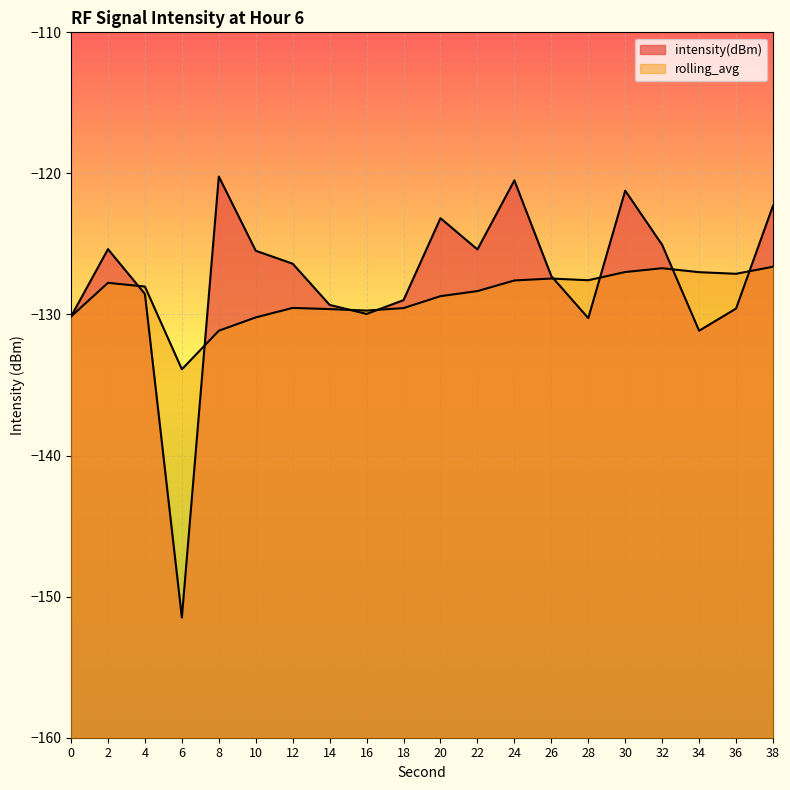

At which label does intensity(dBm) reach its minimum?

6